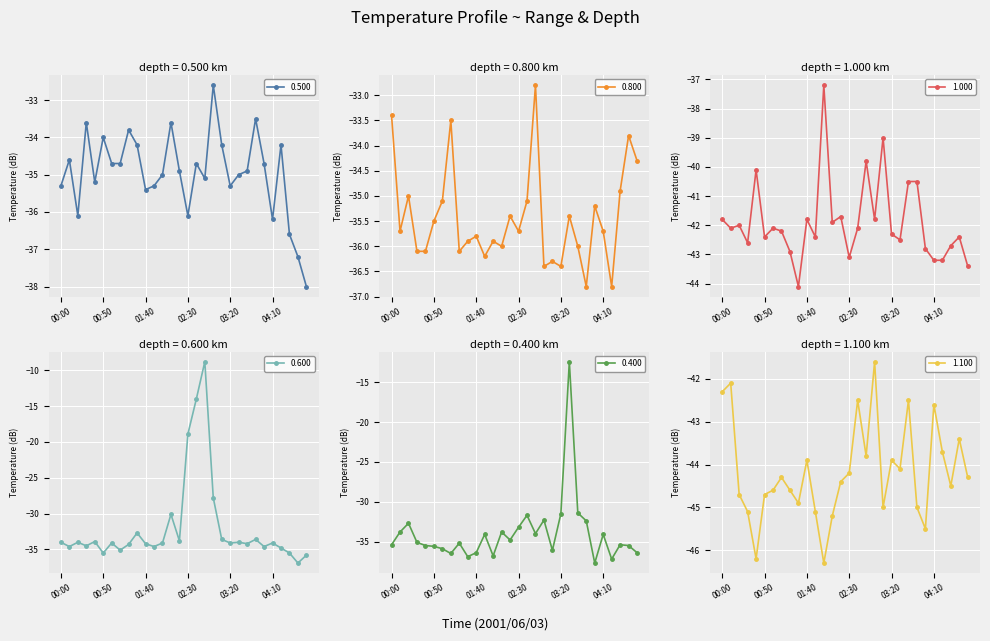

Reading right to left, what are all the values shown in this chart?

0.500: -38.0	-37.2	-36.6	-34.2	-36.2	-34.7	-33.5	-34.9	-35.0	-35.3	-34.2	-32.6	-35.1	-34.7	-36.1	-34.9	-33.6	-35.0	-35.3	-35.4	-34.2	-33.8	-34.7	-34.7	-34.0	-35.2	-33.6	-36.1	-34.6	-35.3
0.800: -34.3	-33.8	-34.9	-36.8	-35.7	-35.2	-36.8	-36.0	-35.4	-36.4	-36.3	-36.4	-32.8	-35.1	-35.7	-35.4	-36.0	-35.9	-36.2	-35.8	-35.9	-36.1	-33.5	-35.1	-35.5	-36.1	-36.1	-35.0	-35.7	-33.4
1.000: -43.4	-42.4	-42.7	-43.2	-43.2	-42.8	-40.5	-40.5	-42.5	-42.3	-39.0	-41.8	-39.8	-42.1	-43.1	-41.7	-41.9	-37.2	-42.4	-41.8	-44.1	-42.9	-42.2	-42.1	-42.4	-40.1	-42.6	-42.0	-42.1	-41.8
0.600: -35.8	-36.9	-35.5	-34.8	-34.1	-34.6	-33.6	-34.2	-34.0	-34.1	-33.6	-27.8	-8.8	-14.0	-18.9	-33.8	-30.1	-34.1	-34.6	-34.2	-32.7	-34.3	-35.1	-34.1	-35.5	-33.9	-34.5	-34.0	-34.6	-34.0
0.400: -36.4	-35.5	-35.4	-37.2	-34.1	-37.7	-32.4	-31.4	-12.4	-31.5	-36.1	-32.3	-34.0	-31.7	-33.2	-34.8	-33.8	-36.8	-34.1	-36.4	-36.9	-35.2	-36.5	-35.9	-35.6	-35.5	-35.1	-32.7	-33.8	-35.4
1.100: -44.3	-43.4	-44.5	-43.7	-42.6	-45.5	-45.0	-42.5	-44.1	-43.9	-45.0	-41.6	-43.8	-42.5	-44.2	-44.4	-45.2	-46.3	-45.1	-43.9	-44.9	-44.6	-44.3	-44.6	-44.7	-46.2	-45.1	-44.7	-42.1	-42.3